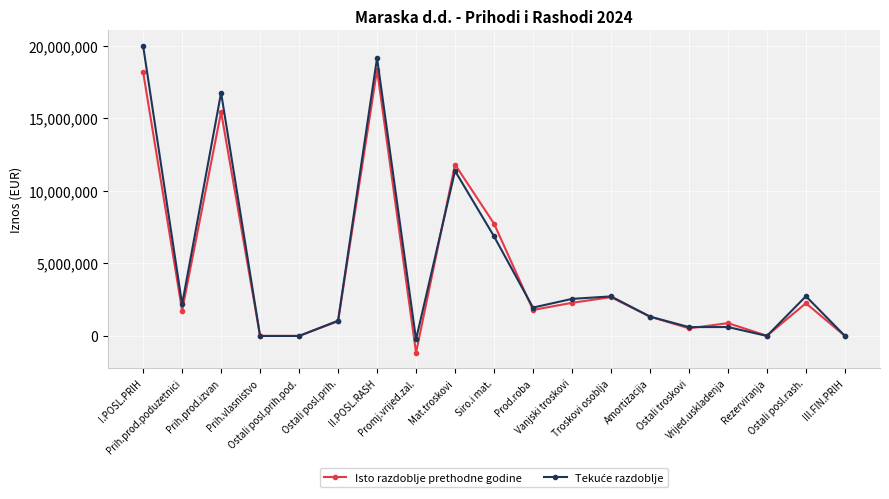

The Isto razdoblje prethodne godine series shows 882539 at Vrijed.uskladenja. True or false?

True